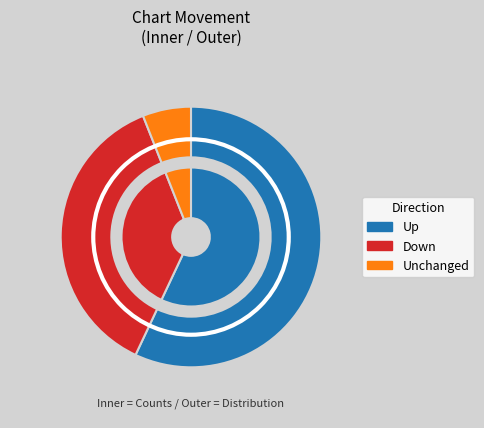

Count the number of slices in the pie.

3